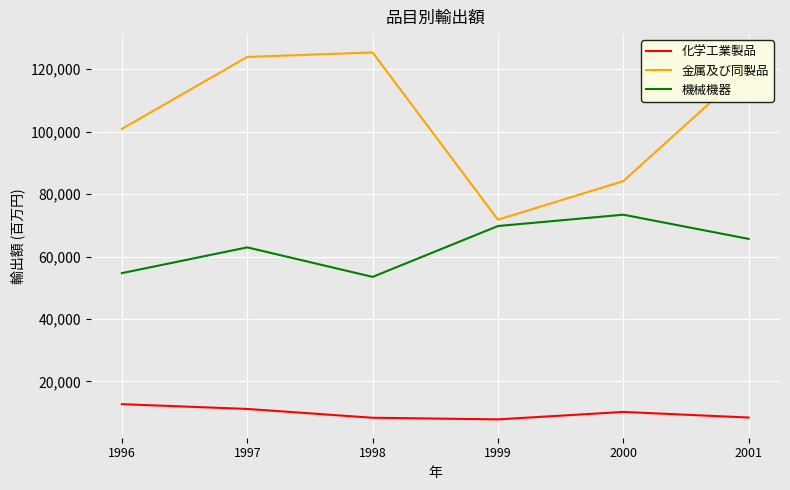

In 金属及び同製品, how many points are higher than both neighbors (excluding endpoints)?

1